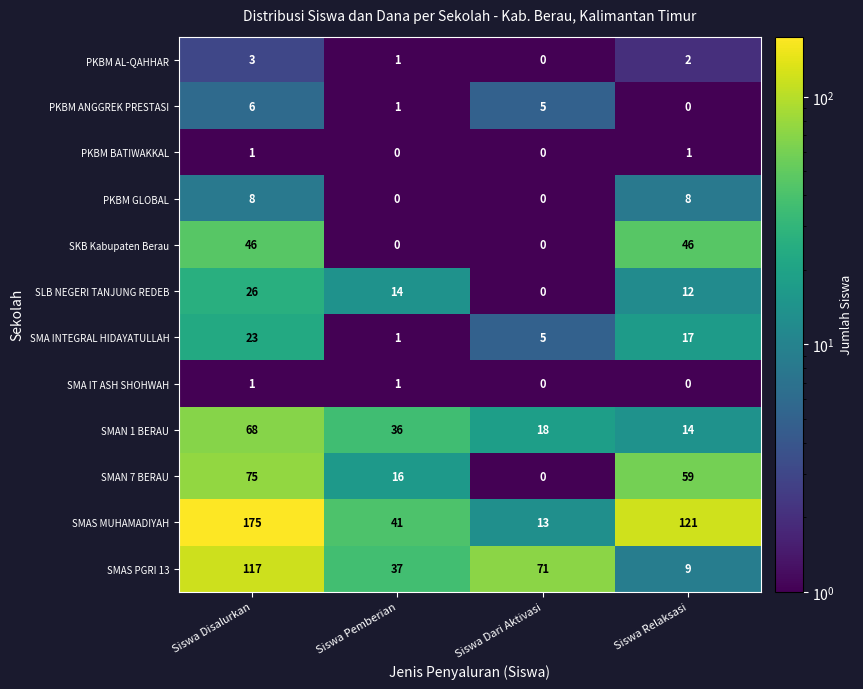

What is the approximate value of SMA INTEGRAL HIDAYATULLAH at Siswa Dari Aktivasi?

5